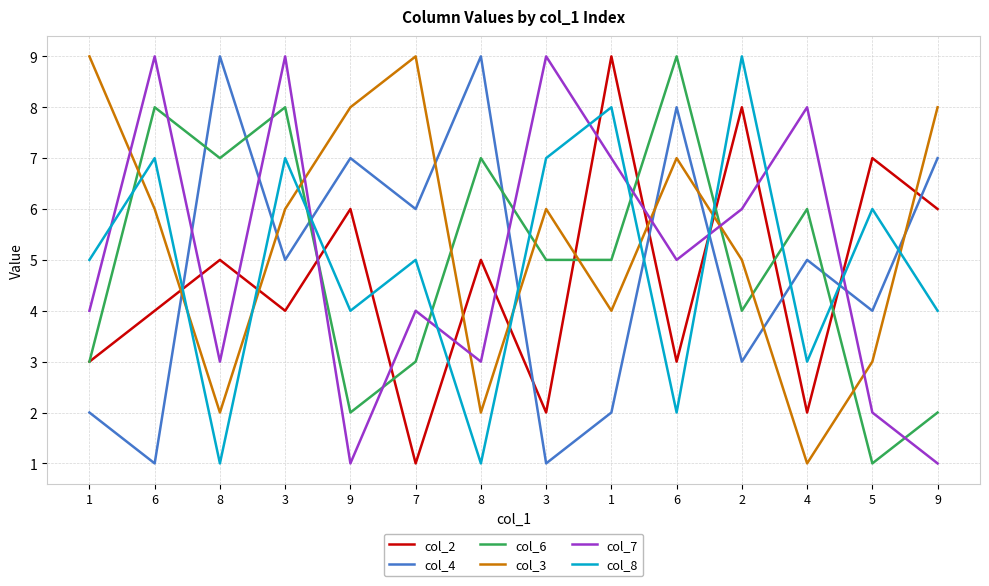

What are all the series names shown in the legend?

col_2, col_4, col_6, col_3, col_7, col_8